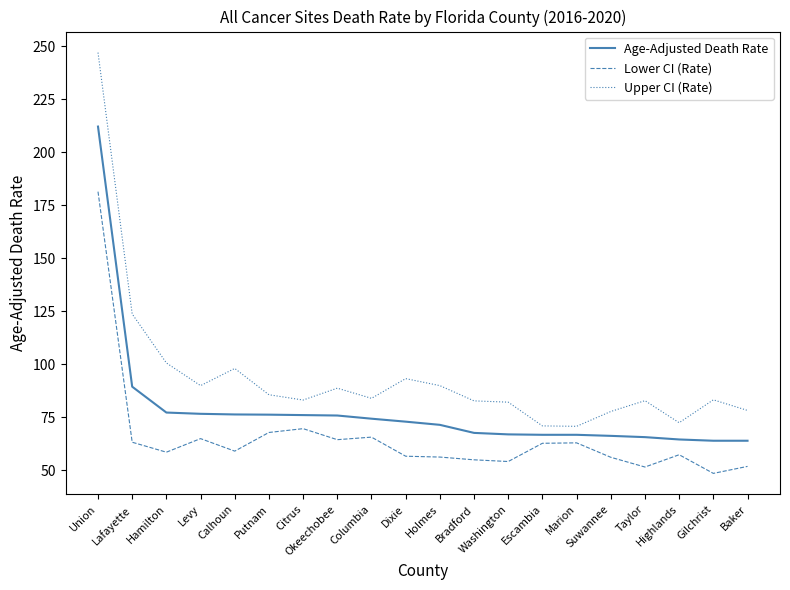

What position from the right is Holmes?

10